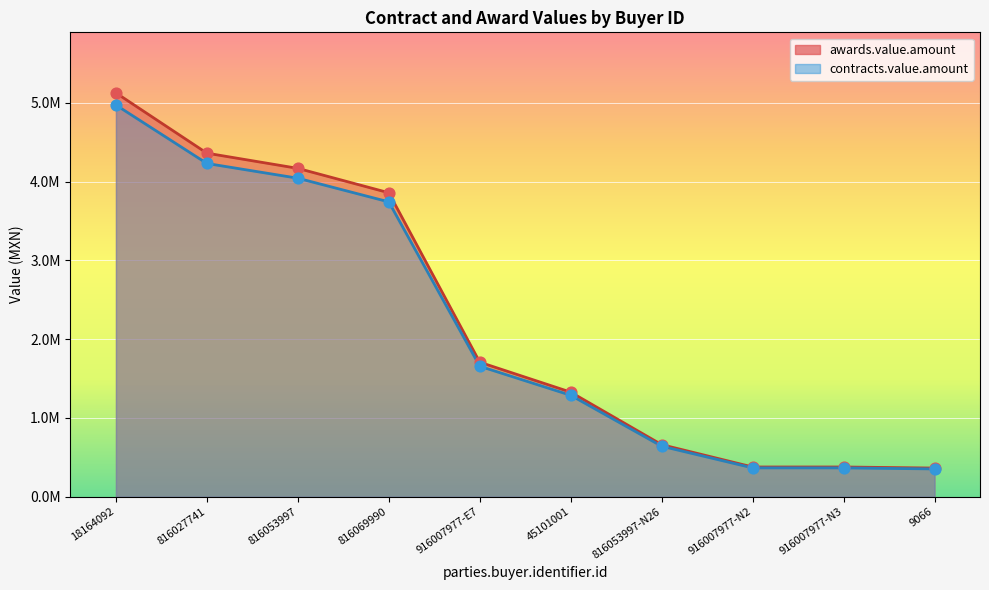

Which series has the largest total across all categories?

awards.value.amount